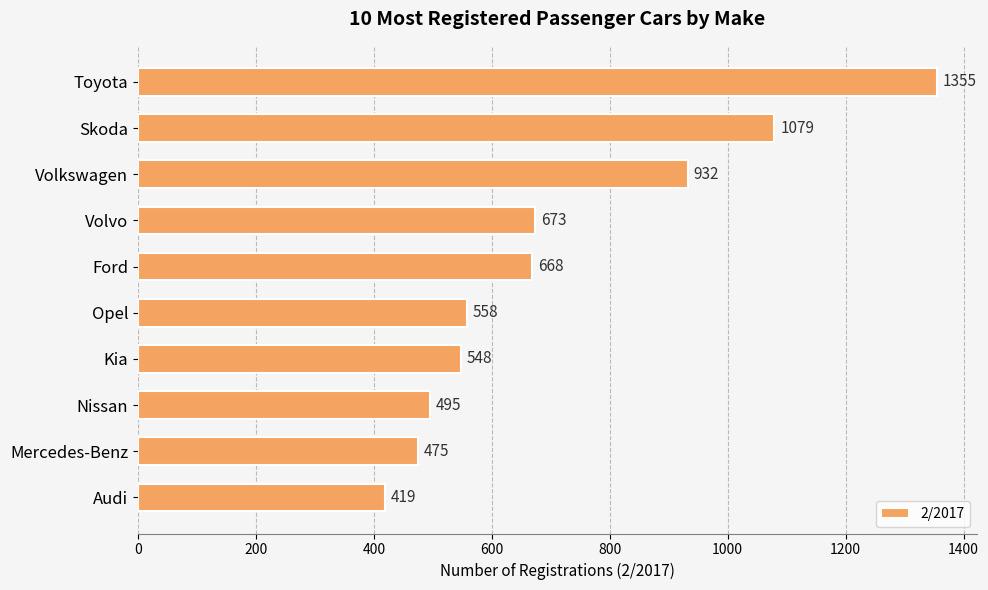

List the labels in order of value, largest first.

Toyota, Skoda, Volkswagen, Volvo, Ford, Opel, Kia, Nissan, Mercedes-Benz, Audi